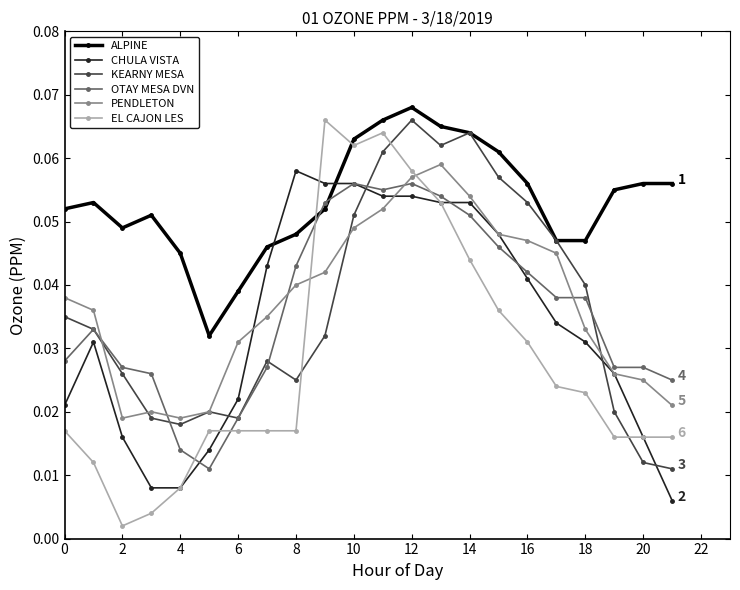

True or false: PENDLETON and ALPINE intersect in this chart.

False